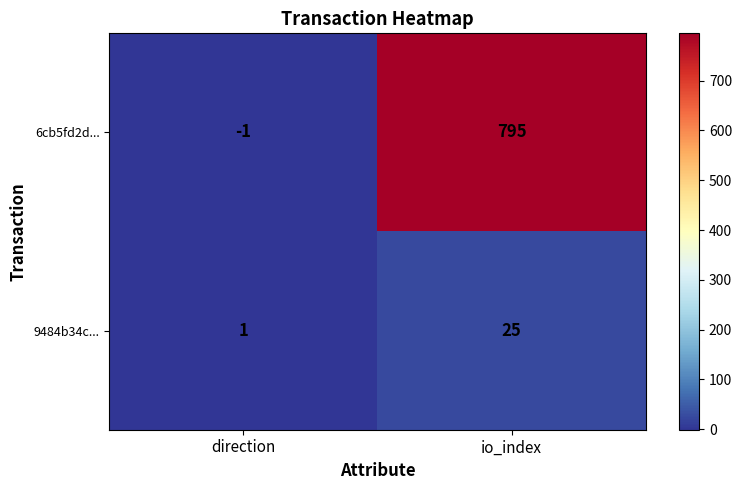

Reading right to left, extract all data points from this chart.

6cb5fd2d...: io_index=795	direction=-1
9484b34c...: io_index=25	direction=1